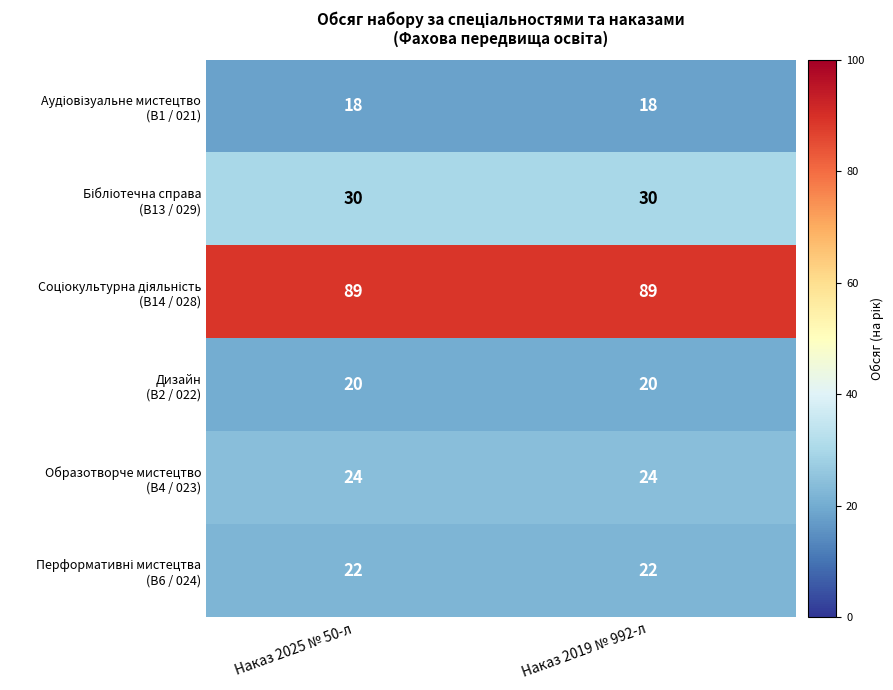

At how many categories does at least one series exceed 47?

2